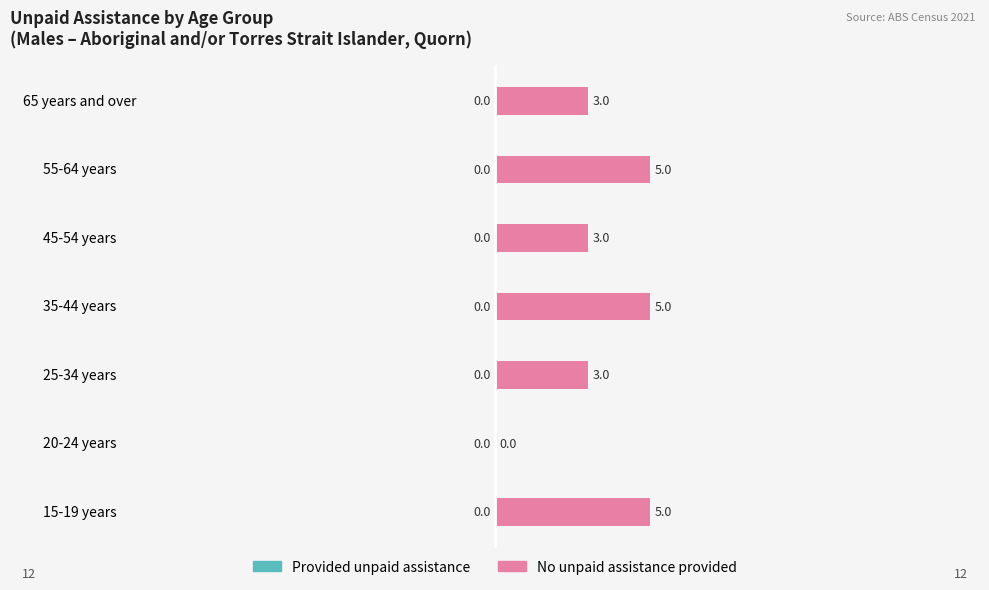

What is the sum of all values?

24